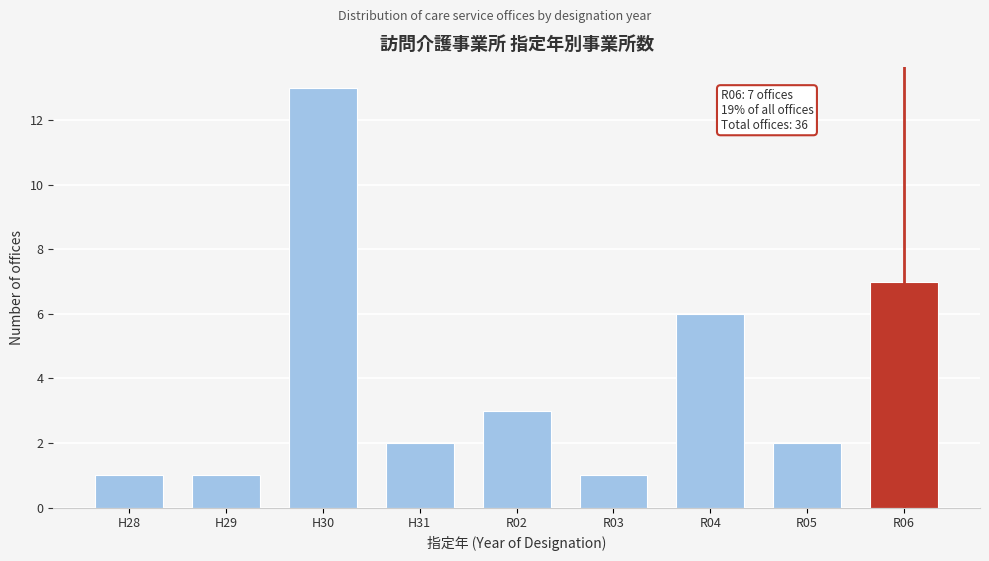

Reading left to right, what are all the values shown in this chart?

1	1	13	2	3	1	6	2	7